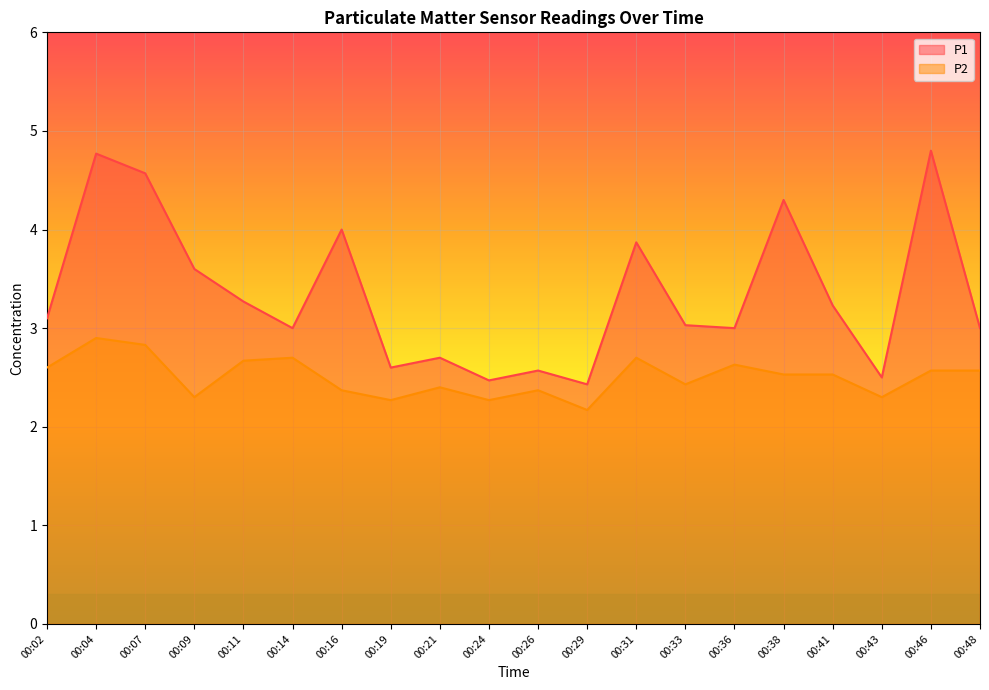

Is the value of P1 at 00:29 greater than the value of P2 at 00:16?

Yes